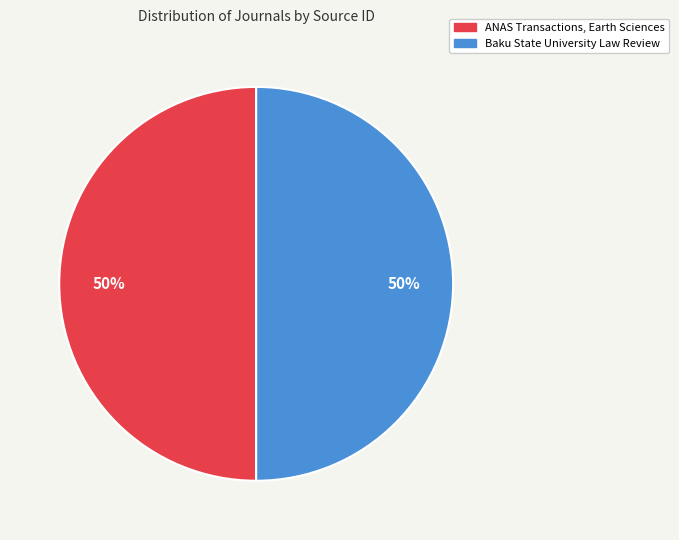

Is it true that ANAS Transactions, Earth Sciences is 43% of the pie?

False